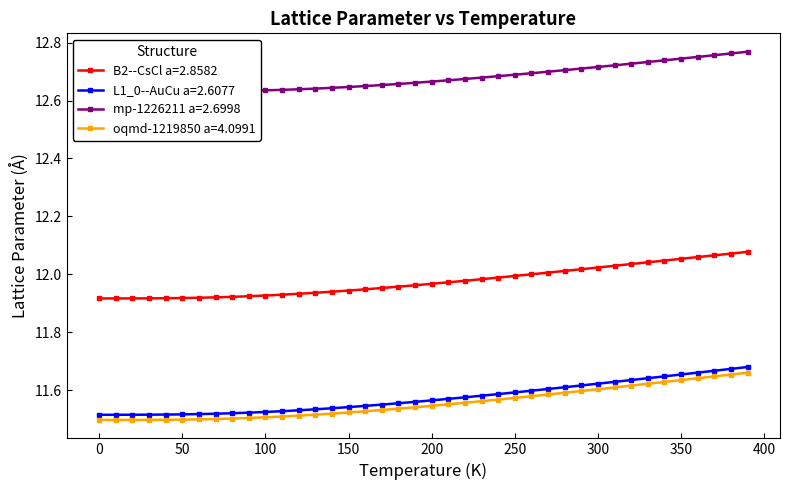

Does the chart display data point markers on the line(s)?

Yes